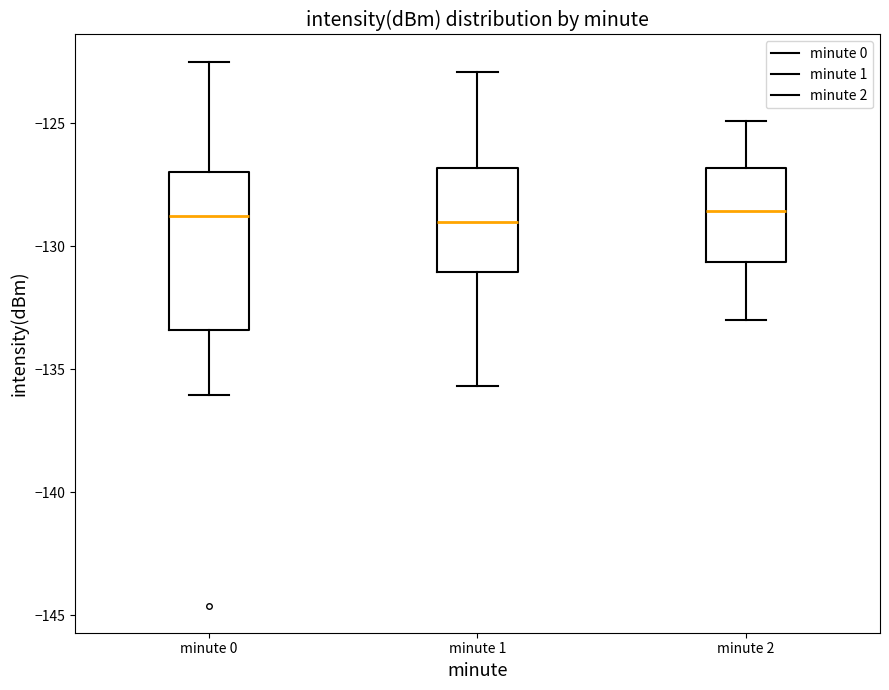

Where is the lower edge of the box for minute 2 on the y-axis? The values are not printed on the chart, so give them approximately, as read against the axis.

-130.5